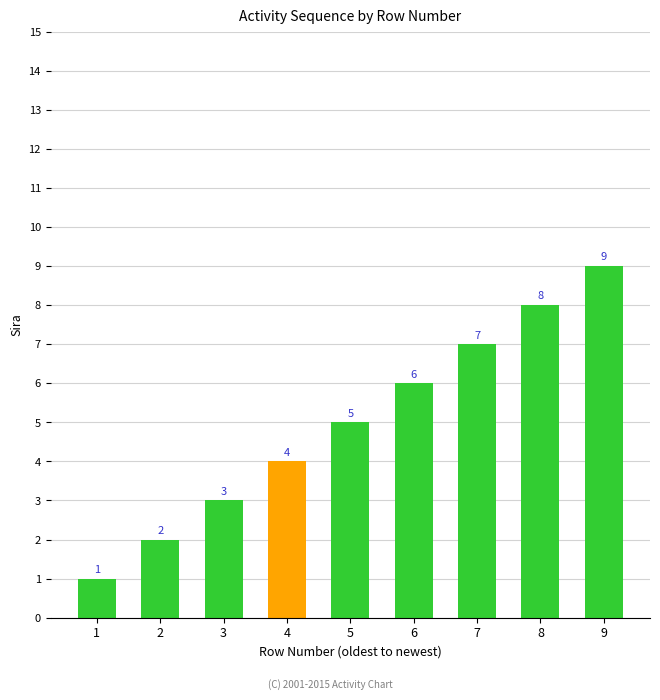

List the labels in order of value, smallest first.

1, 2, 3, 4, 5, 6, 7, 8, 9